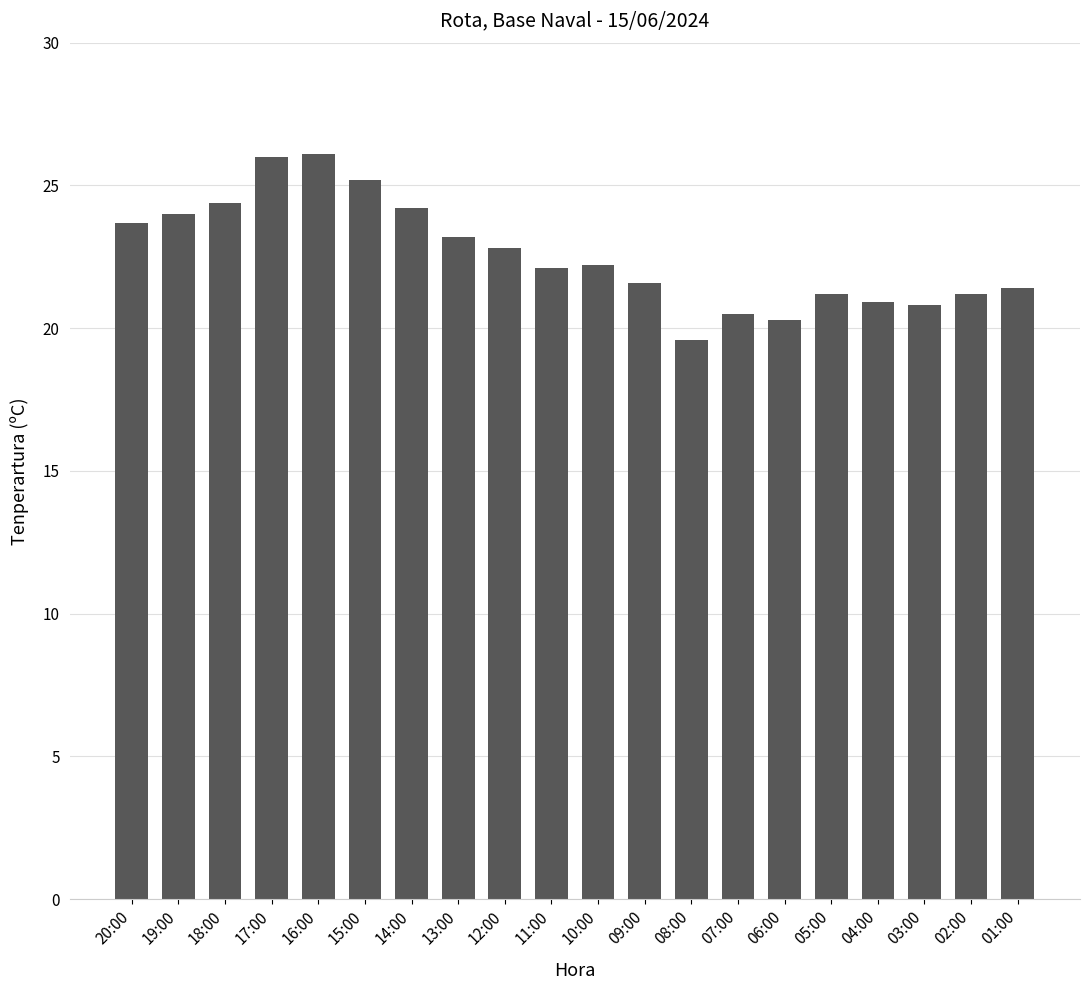

What is the maximum value shown in the chart?

26.1